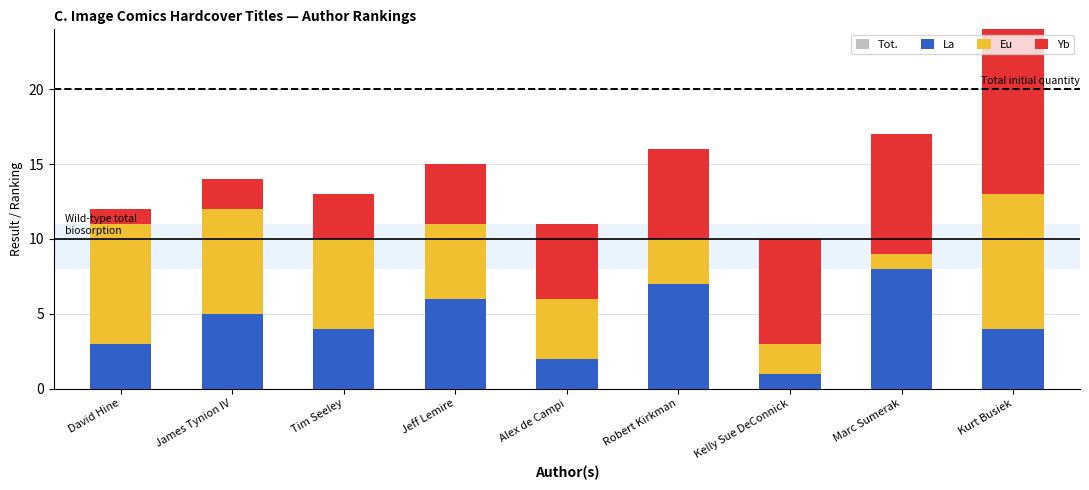

What is the difference between the Tot. values at Alex de Campi and Marc Sumerak?

3